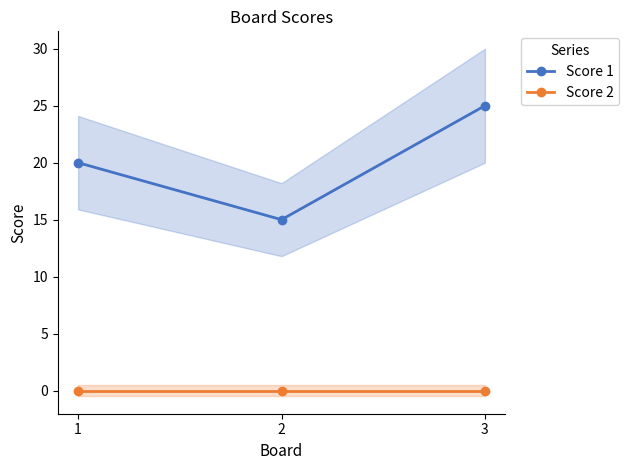

At 2, list the series in order from smallest to largest.

Score 2, Score 1